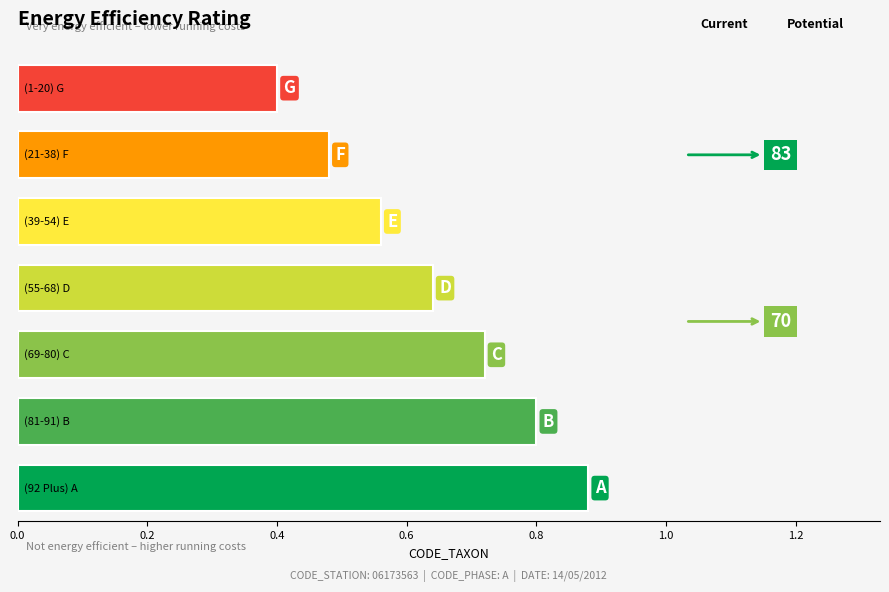

What is the sum of all values?

4.5